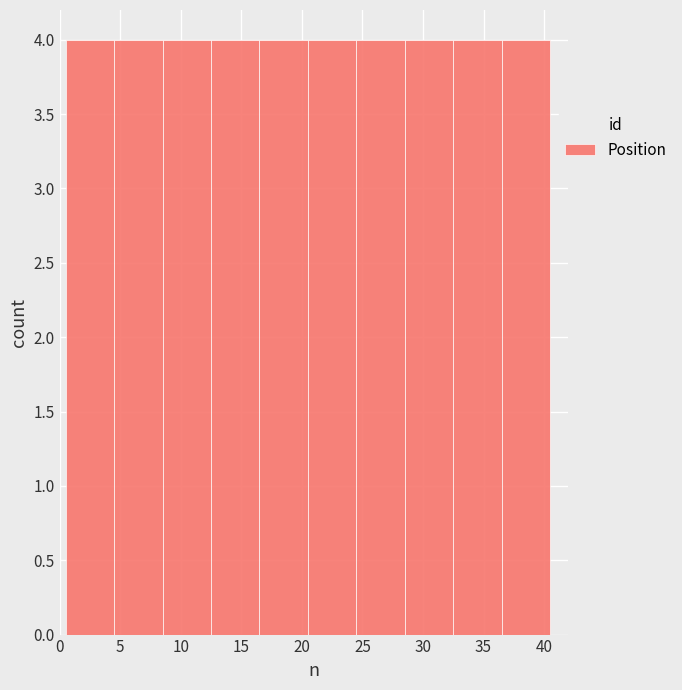

What is the height of the bar covering 4.5 to 8.5 on the x-axis? The values are not printed on the chart, so give them approximately, as read against the axis.

4